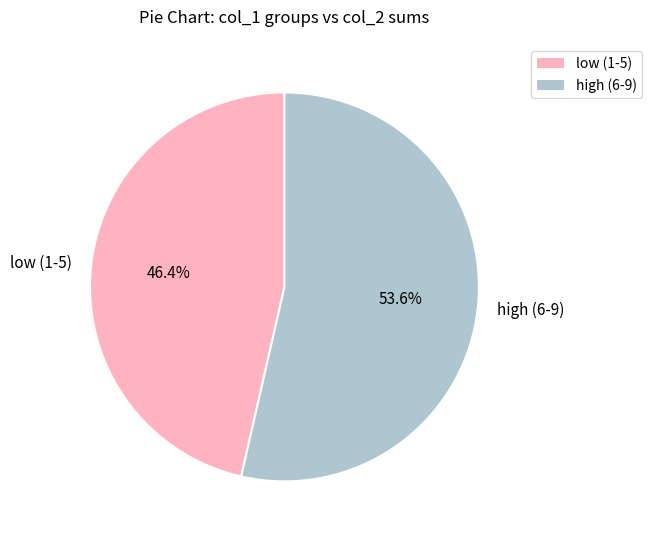

Which category has the biggest portion of the pie?

high (6-9)